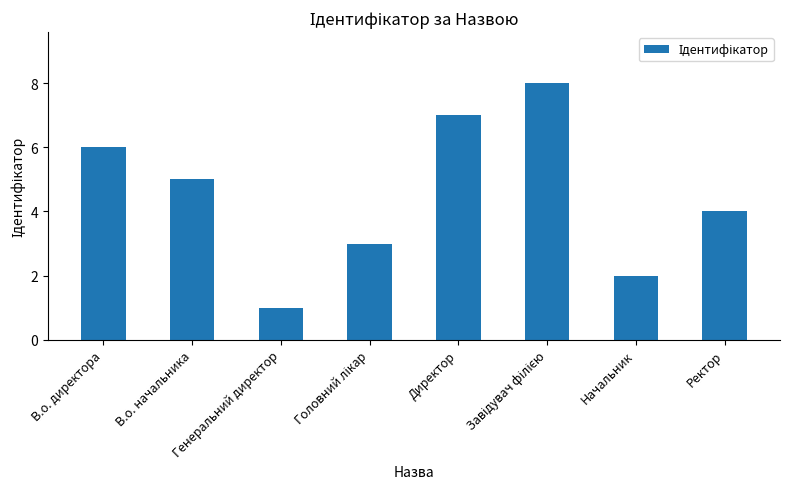

What is the label of the 6th bar from the right?

Генеральний директор